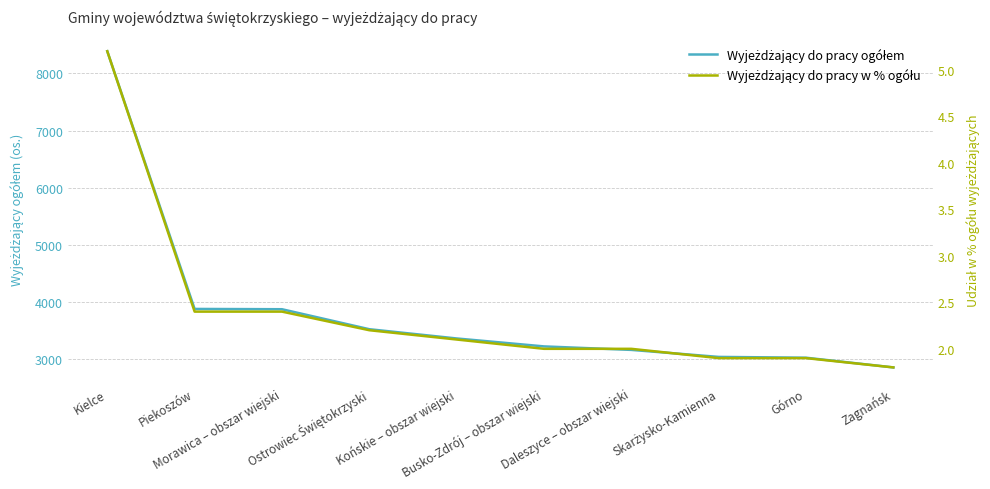

Rank the series at Busko-Zdrój – obszar wiejski from highest to lowest value.

Wyjeżdżający do pracy ogółem, Wyjeżdżający do pracy w % ogółu